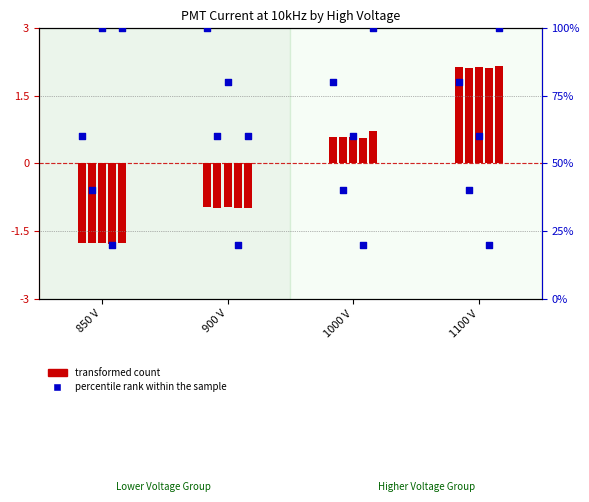

What are all the series names shown in the legend?

transformed count, percentile rank within the sample